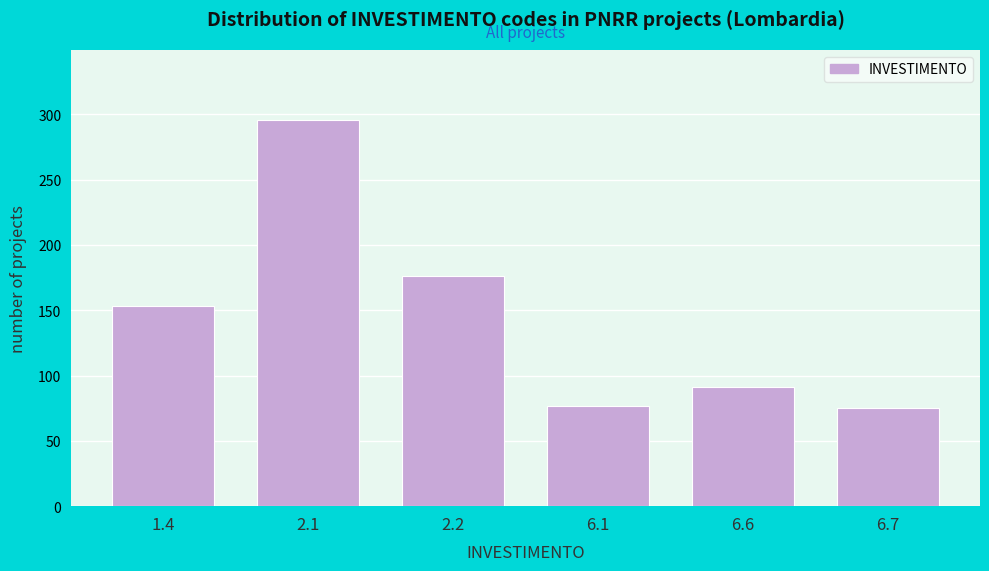

Reading left to right, extract all data points from this chart.

153	296	176	77	91	75